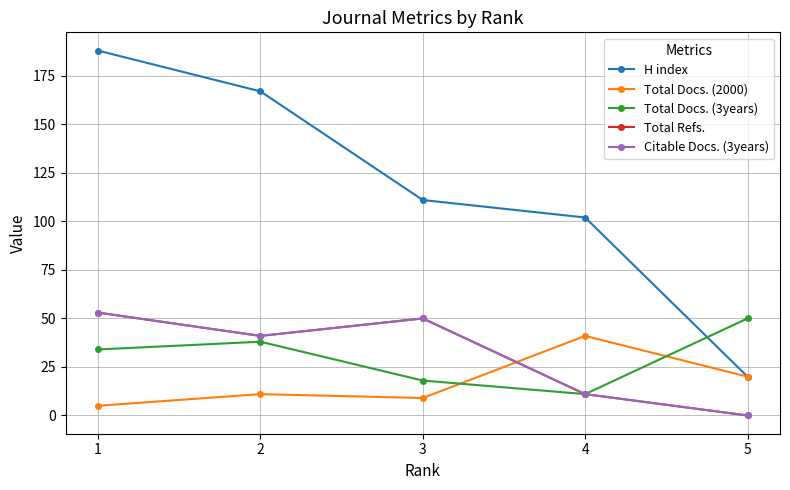

Reading left to right, extract all data points from this chart.

H index: 188	167	111	102	20
Total Docs. (2000): 5	11	9	41	20
Total Docs. (3years): 34	38	18	11	50
Total Refs.: 53	41	50	11	0
Citable Docs. (3years): 53	41	50	11	0